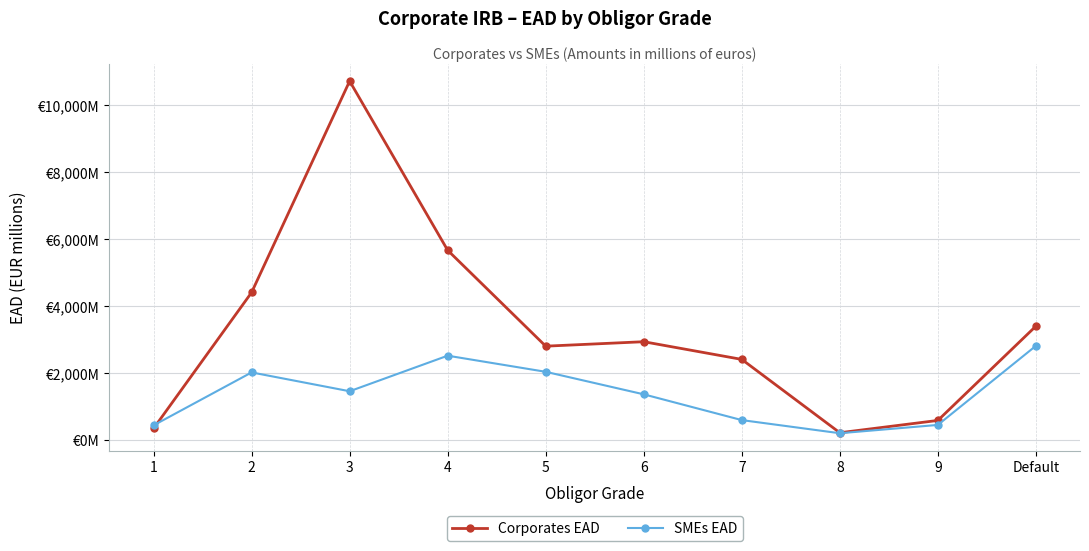

True or false: Corporates EAD has more than 1 interior local peaks.

True